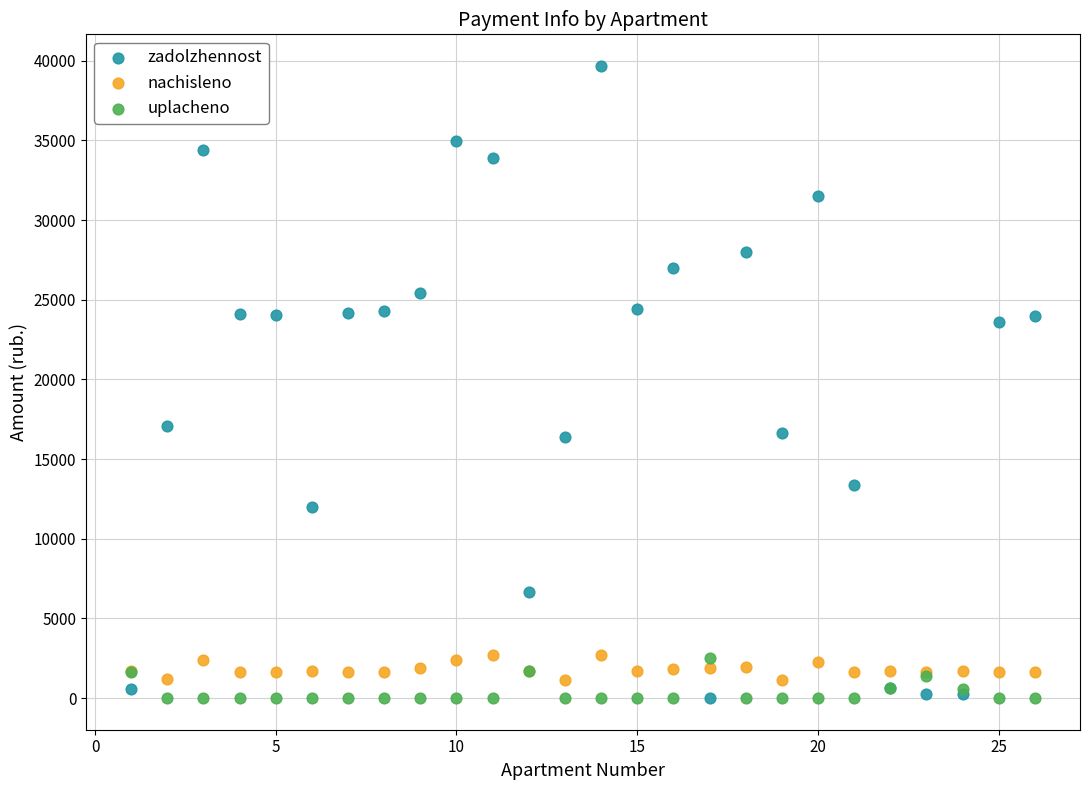

Which series contains the highest Y value?

zadolzhennost